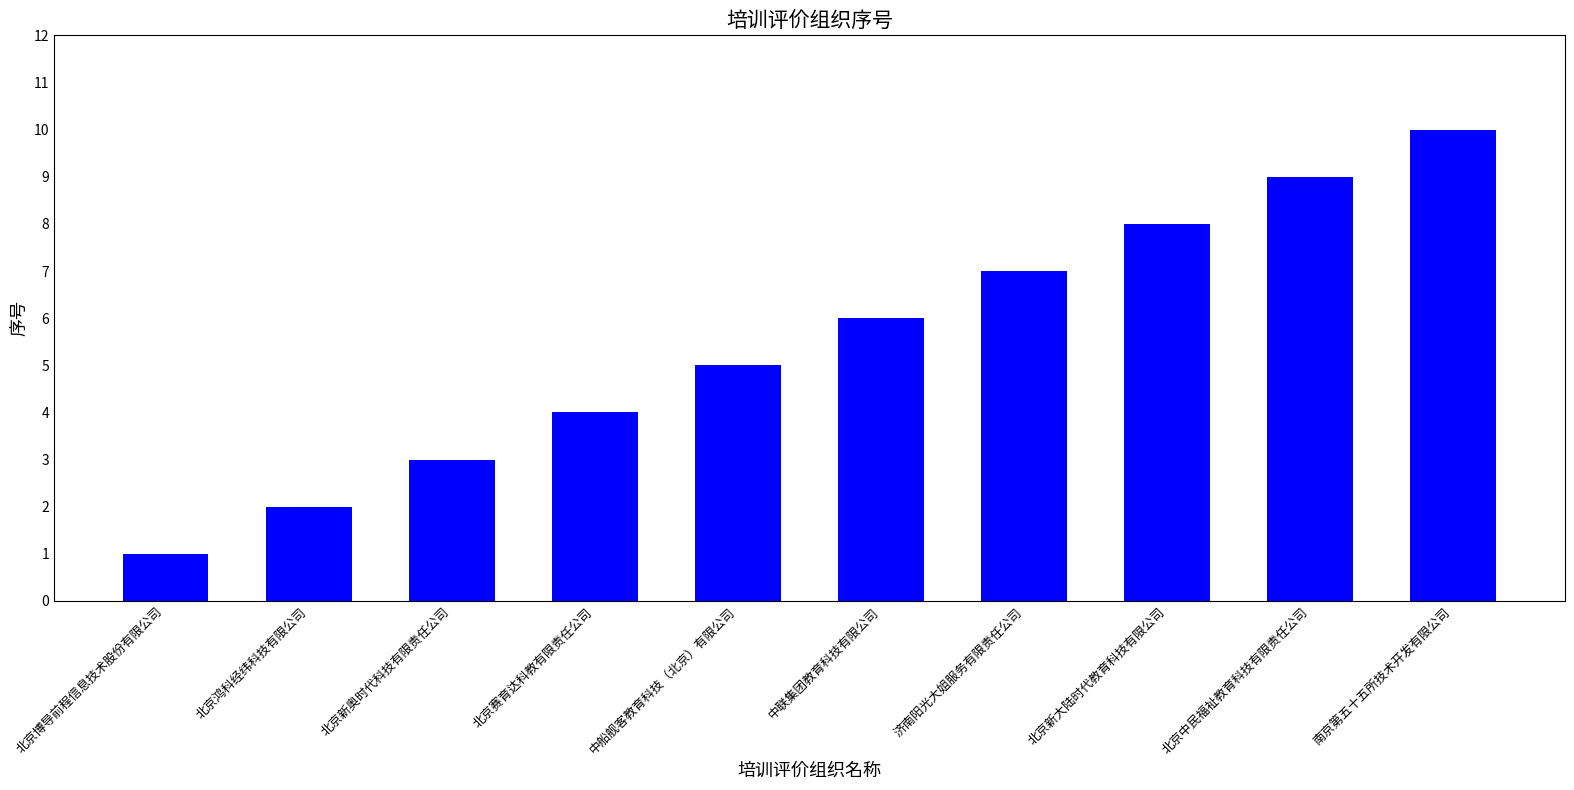

Rank the categories by value from highest to lowest.

南京第五十五所技术开发有限公司, 北京中民福祉教育科技有限责任公司, 北京新大陆时代教育科技有限公司, 济南阳光大姐服务有限责任公司, 中联集团教育科技有限公司, 中船舰客教育科技（北京）有限公司, 北京赛育达科教有限责任公司, 北京新奥时代科技有限责任公司, 北京鸿科经纬科技有限公司, 北京博导前程信息技术股份有限公司